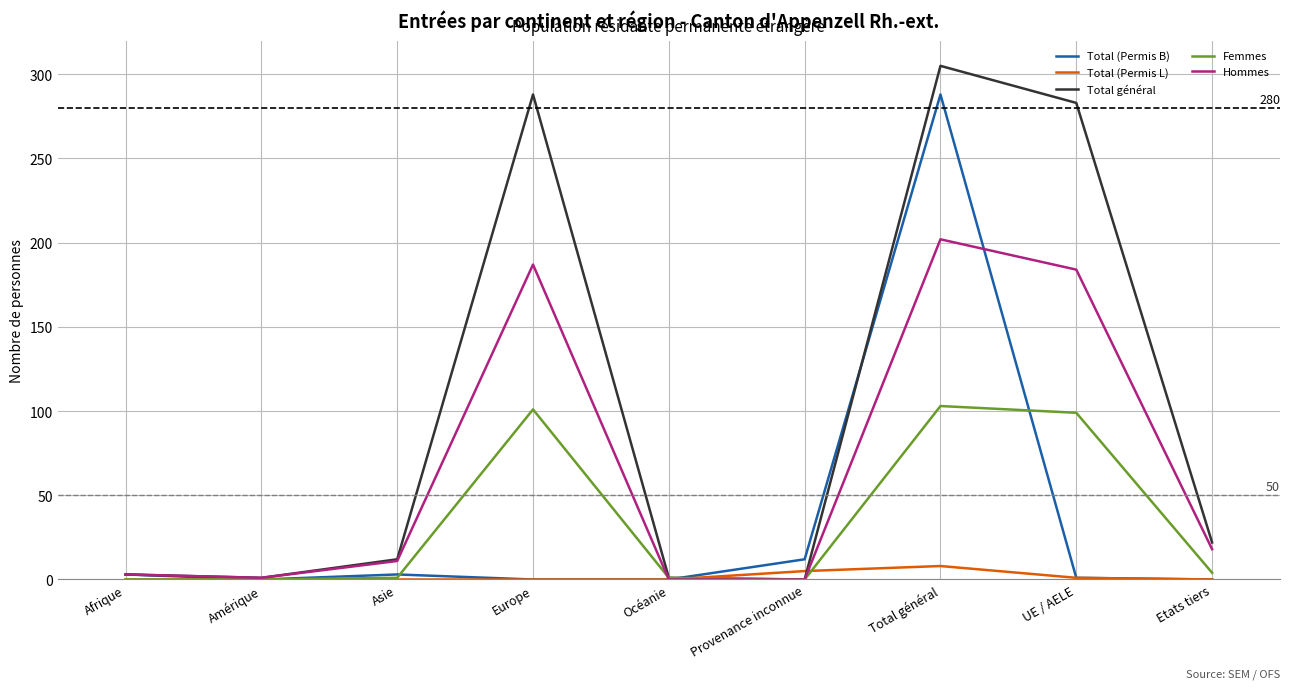

List the series in order of their peak value, highest first.

Total général, Total (Permis B), Hommes, Femmes, Total (Permis L)